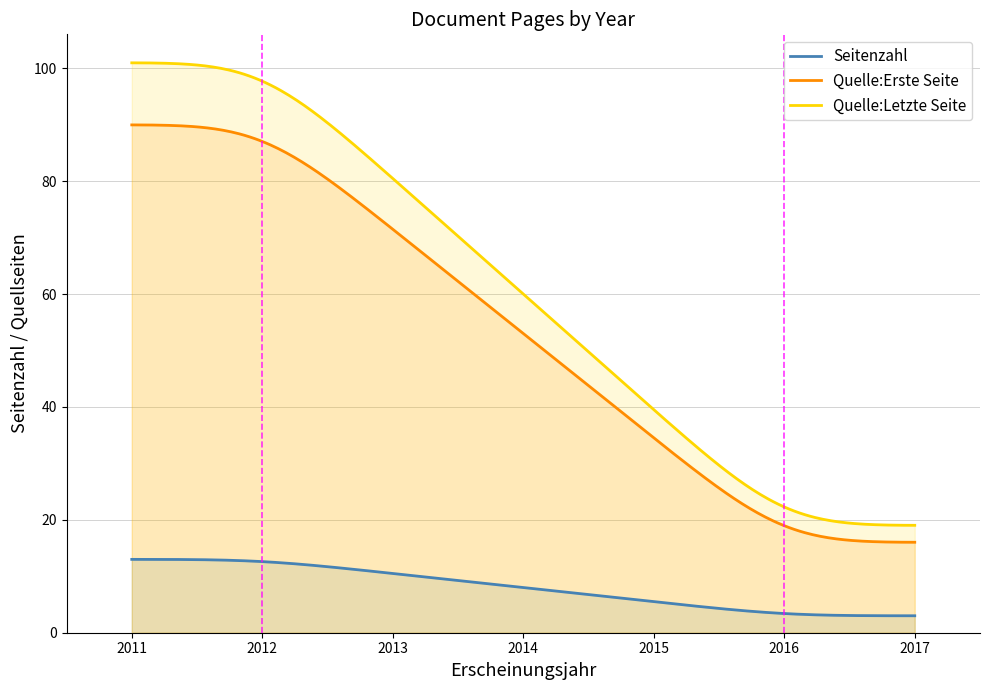

What is the highest value of the Seitenzahl series?

13.0